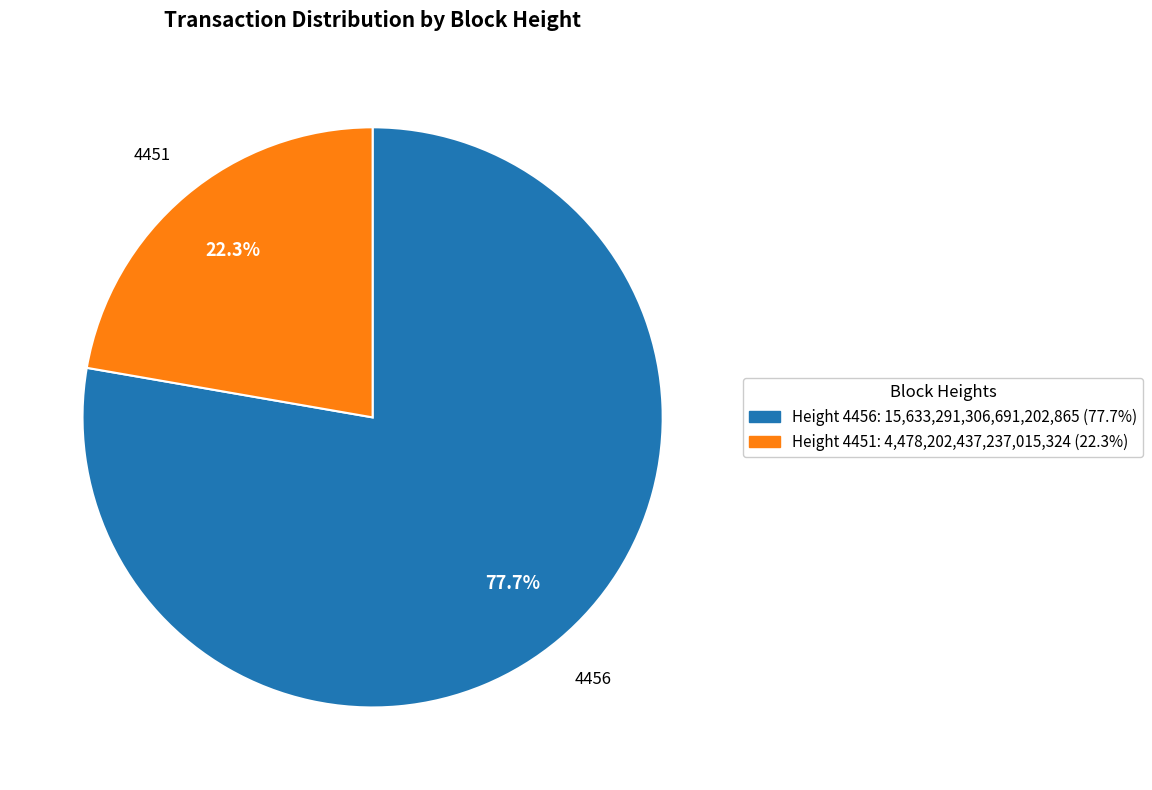

Is there any slice that represents more than half of the pie?

Yes